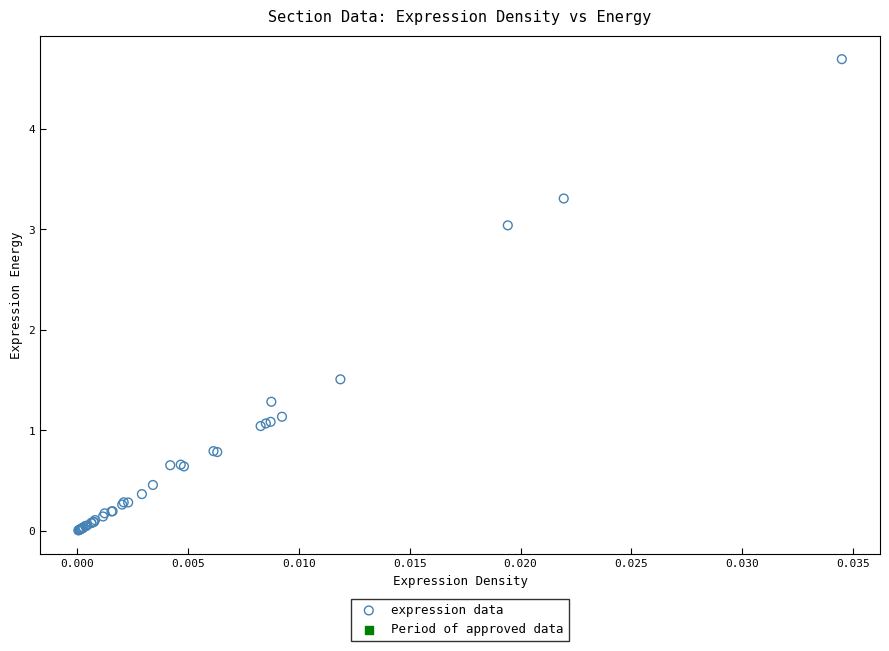

What Y value in the scatter plot is closest to 2?

1.5